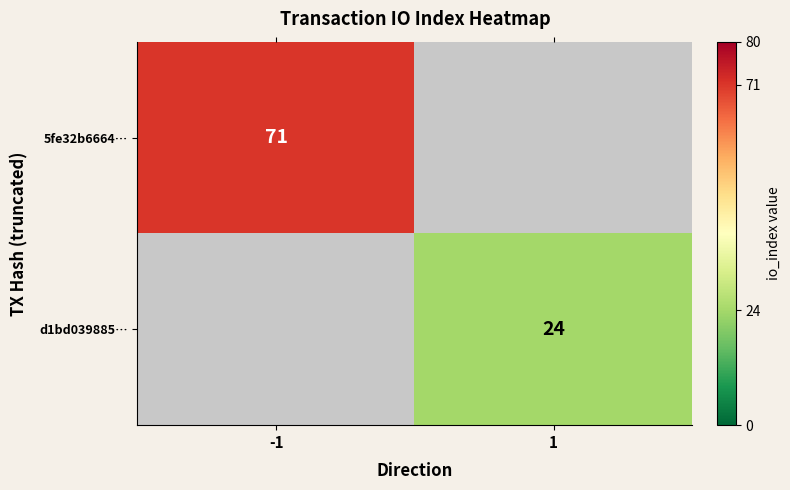

Is it true that d1bd039885… equals 24 at 1?

True